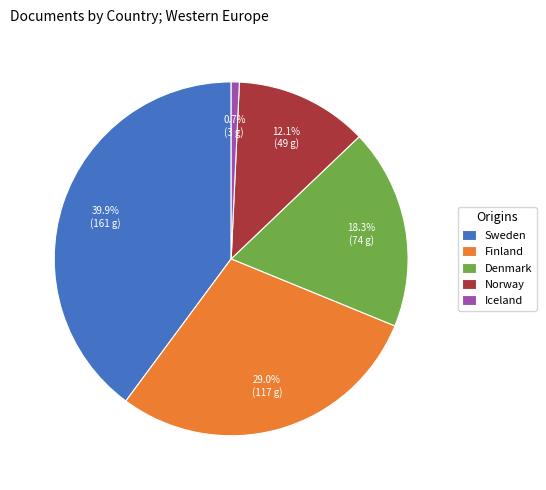

Which slice is the smallest?

Iceland